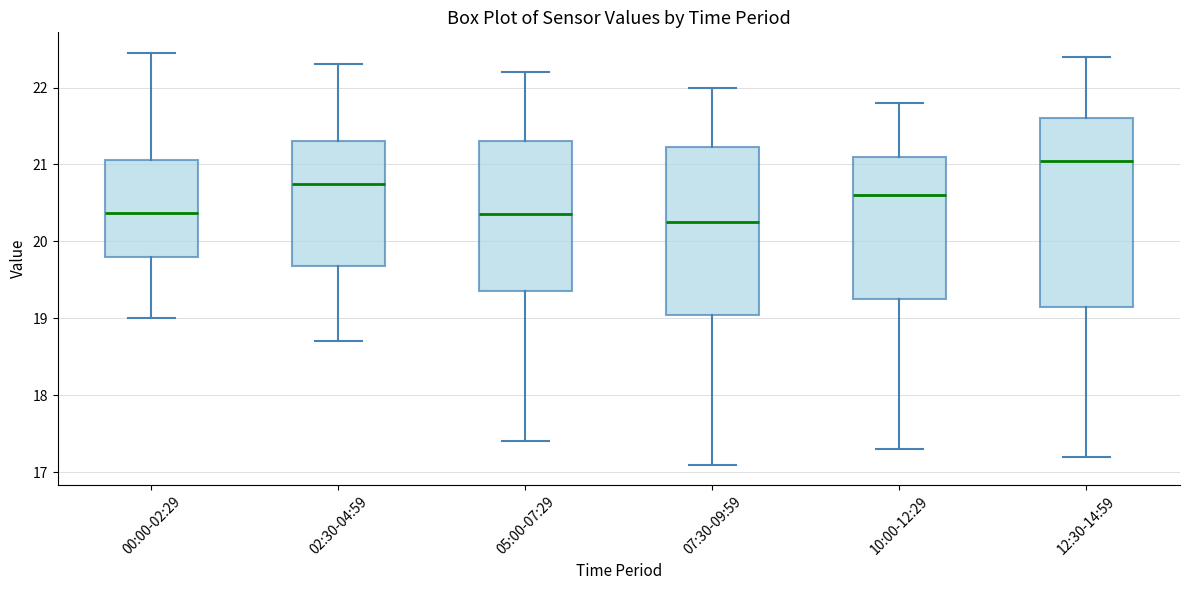

Reading left to right, transcribe this box plot: for each box, give where its median line is, the range the box spans, and where its two whiskers end, as read against the y-axis. The values are not printed on the chart, so give them approximately, as read against the axis.

00:00-02:29: median 20.4, box 19.8 to 21.1, whiskers 19.0 to 22.5
02:30-04:59: median 20.8, box 19.7 to 21.3, whiskers 18.7 to 22.3
05:00-07:29: median 20.4, box 19.4 to 21.3, whiskers 17.4 to 22.2
07:30-09:59: median 20.3, box 19.1 to 21.2, whiskers 17.1 to 22.0
10:00-12:29: median 20.6, box 19.3 to 21.1, whiskers 17.3 to 21.8
12:30-14:59: median 21.1, box 19.2 to 21.6, whiskers 17.2 to 22.4